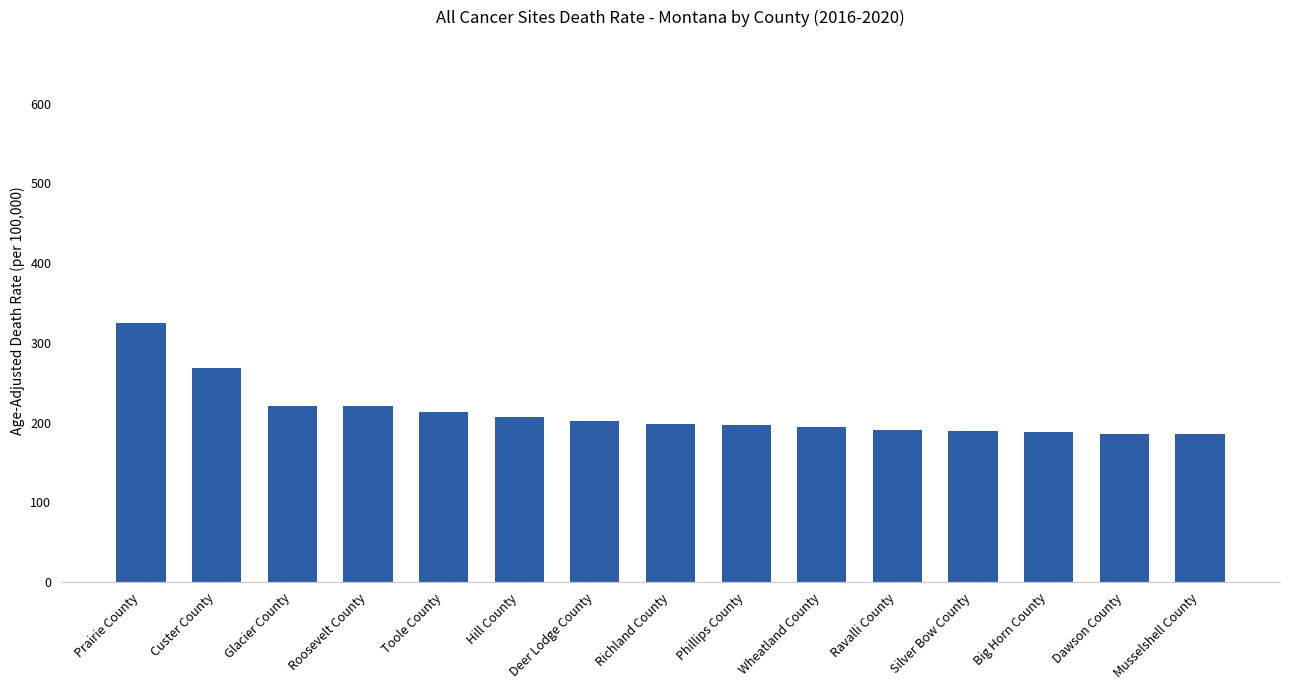

What is the difference between the maximum and second lowest values?

138.3